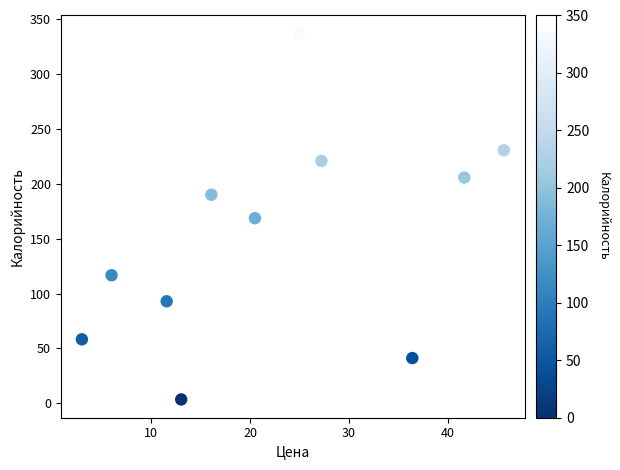

What is the range of X values (max minus min)?

42.6